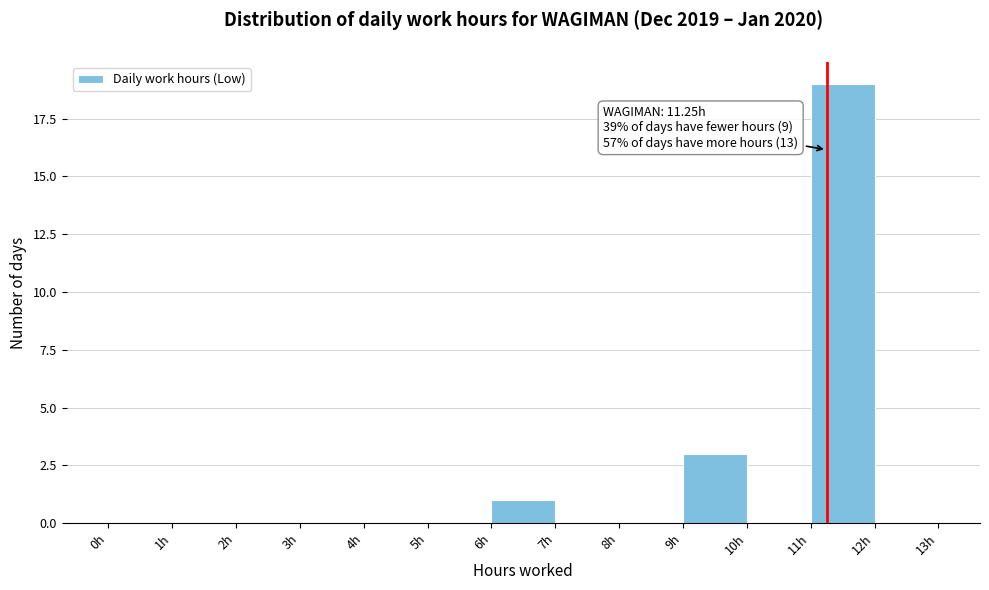

Over which range of the x-axis is the bar tallest?

11 to 12